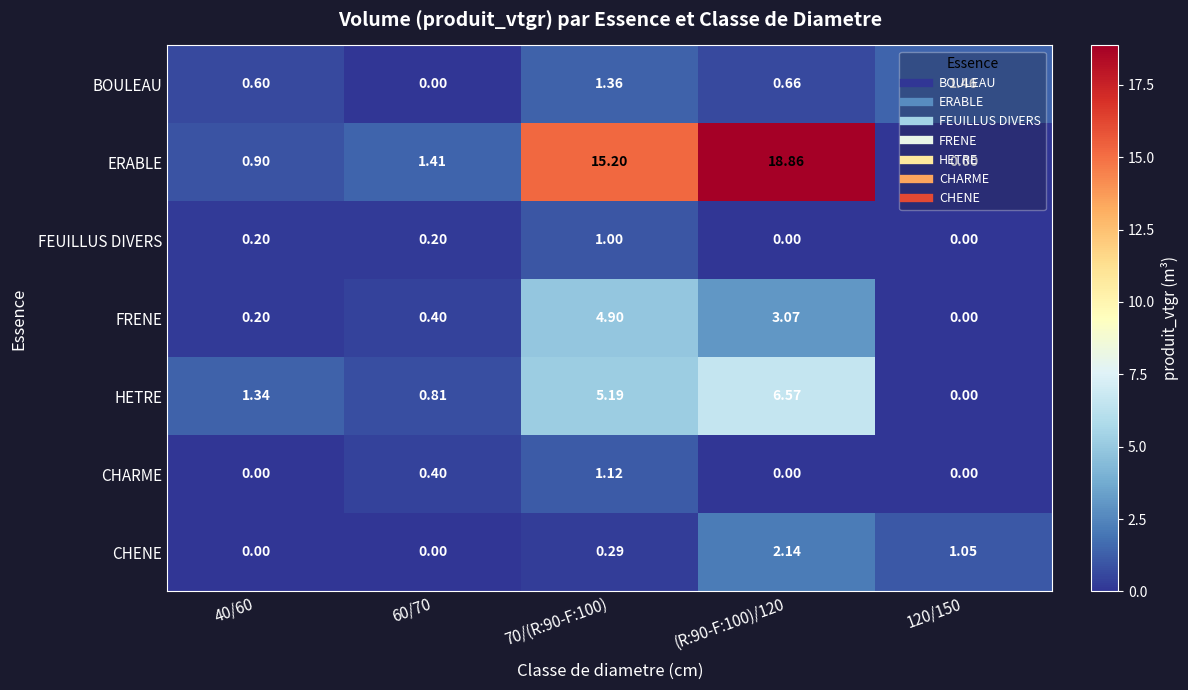

How many categories are shown in the chart?

5